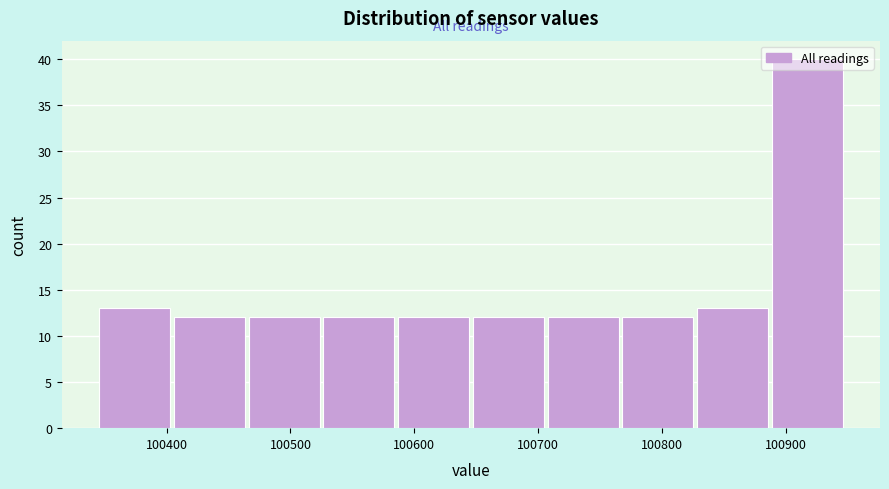

How tall is the bar that spans 100470 to 100530 on the x-axis? Neither the bar edges nor the heights are printed on the chart, so give them approximately, as read against the axes.

12